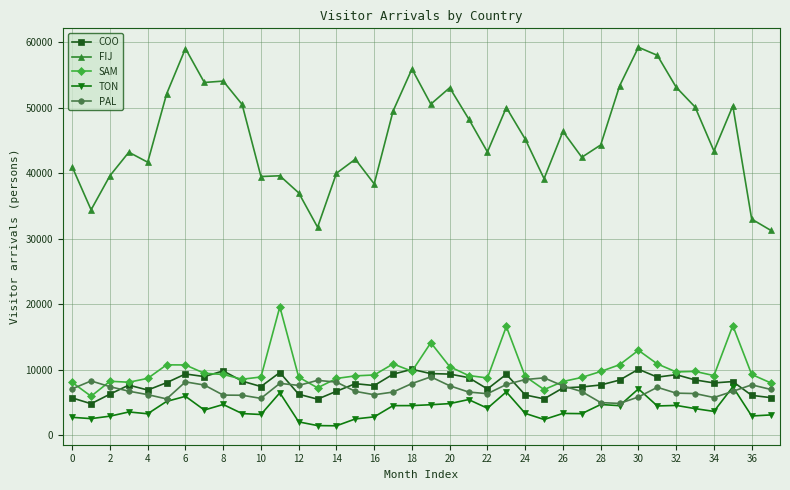

What is the value of the COO point at the 5th from the left?

6863